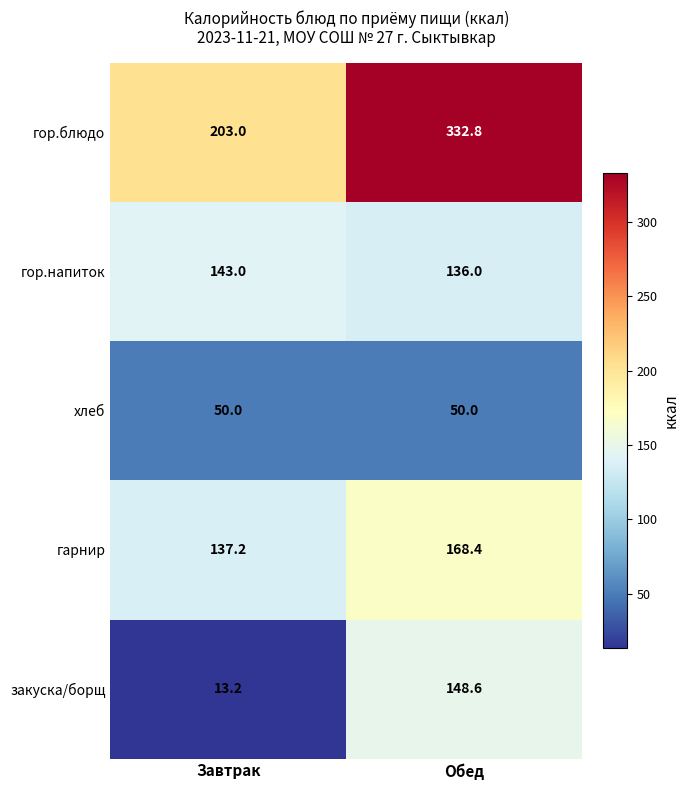

What is the average value of the закуска/борщ series?

80.9